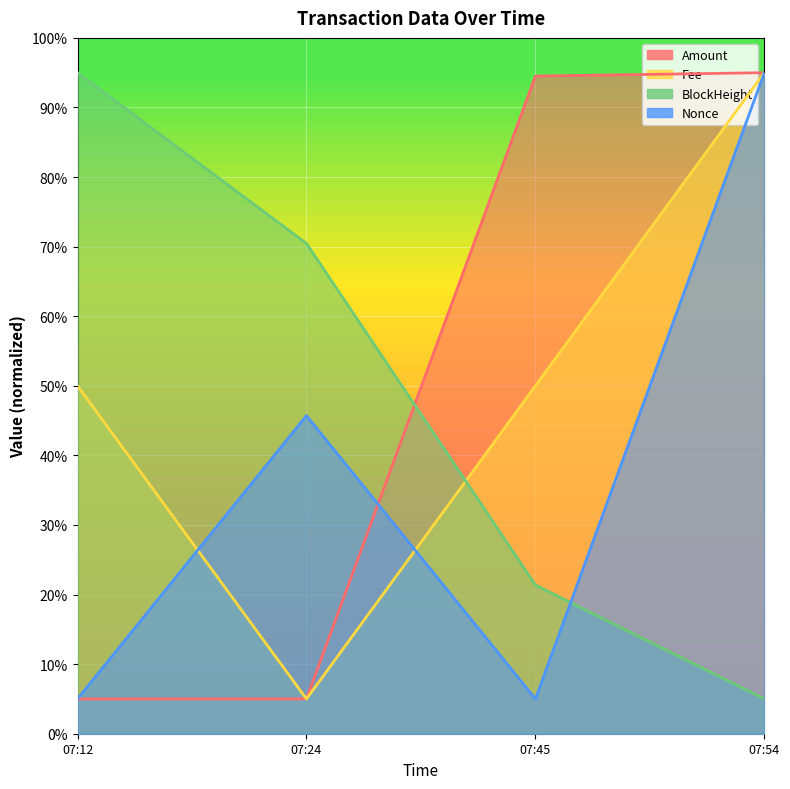

Reading left to right, list all the values displayed in this chart.

Amount: 5.0	5.0	94.5	95.0
Fee: 50.0	5.0	50.0	95.0
BlockHeight: 95.0	70.5	21.4	5.0
Nonce: 5.0	45.7	5.0	95.0